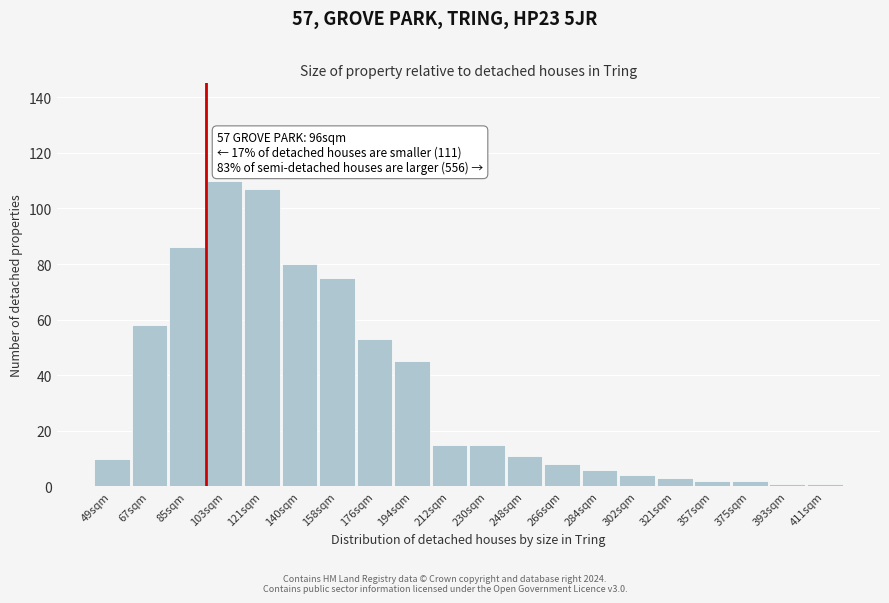

Reading right to left, extract all data points from this chart.

1	1	2	2	3	4	6	8	11	15	15	45	53	75	80	107	110	86	58	10